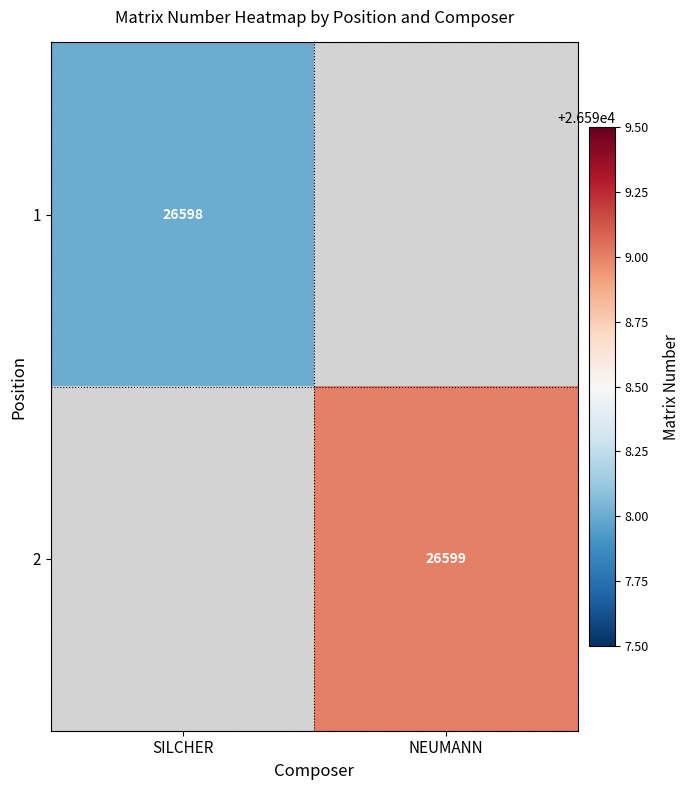

Is it true that 2 equals 43928 at NEUMANN?

False